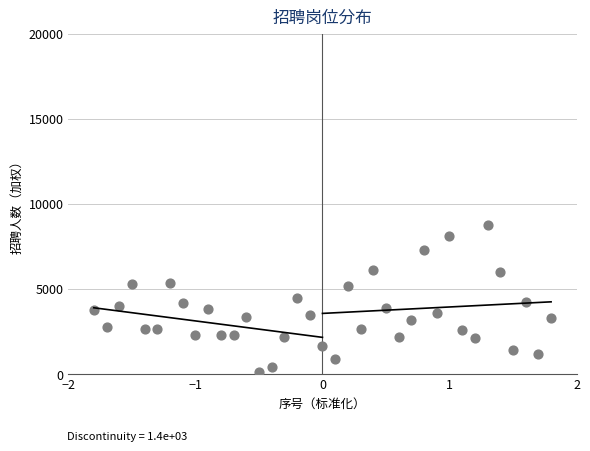

What is the range of Y values (max minus min)?

8648.3